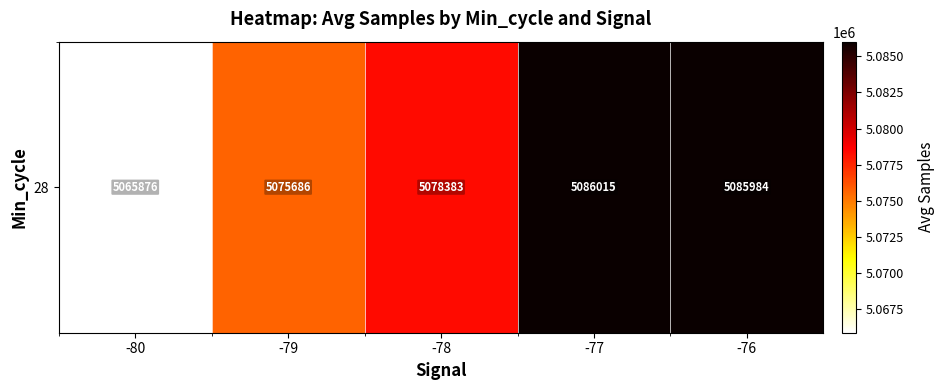

What is the greatest value displayed?

5086015.0